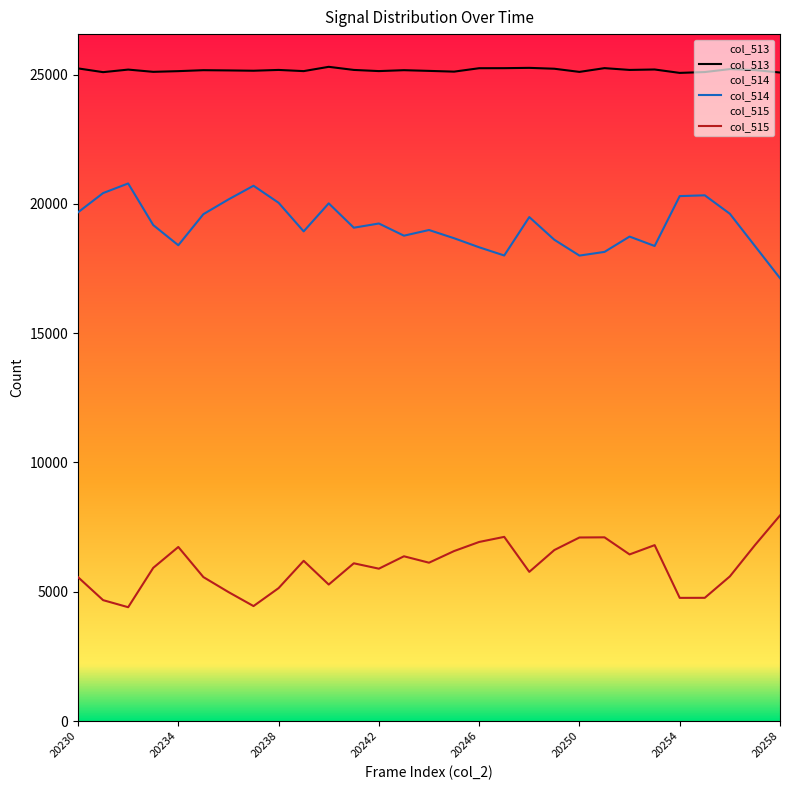

What is the sum of all col_513 values?

729882